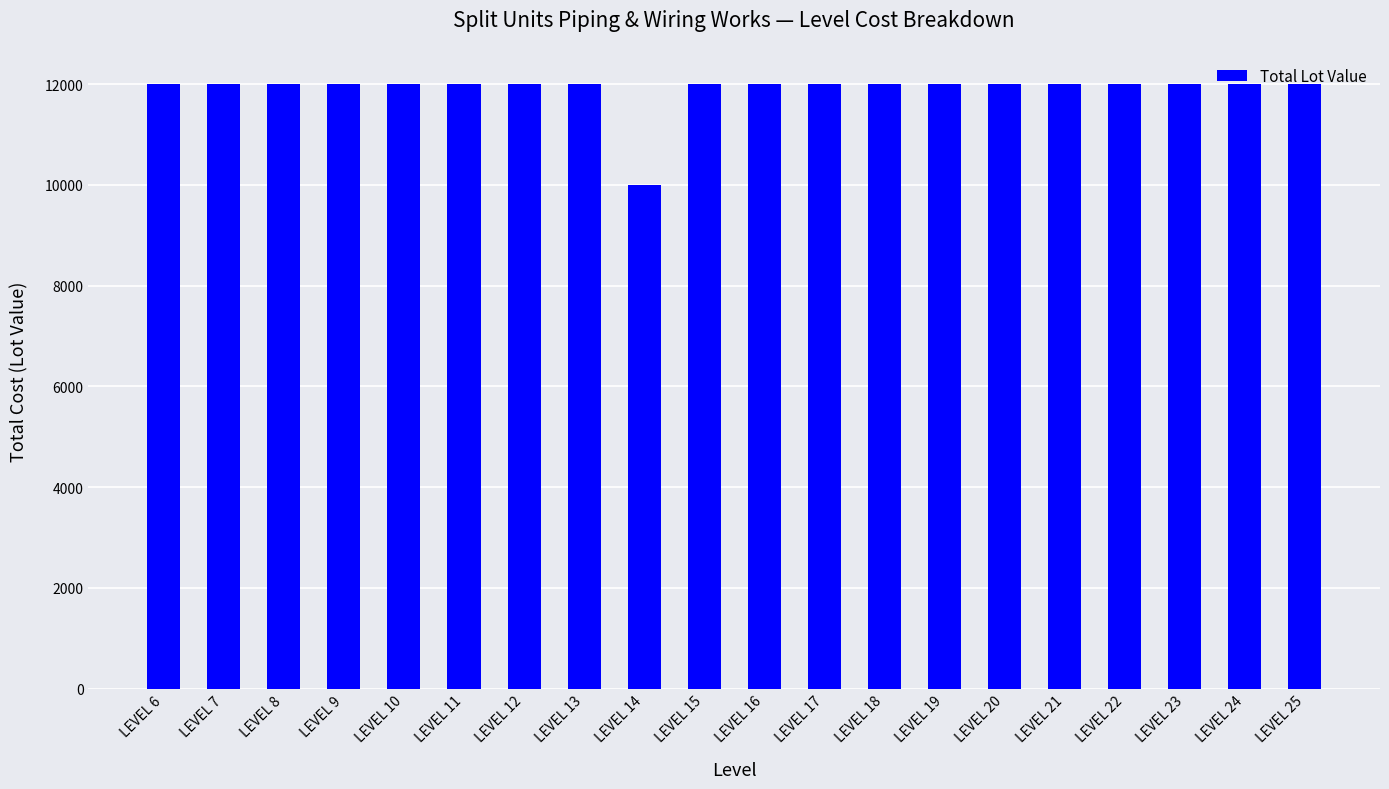

What is the sum of all values?

238000